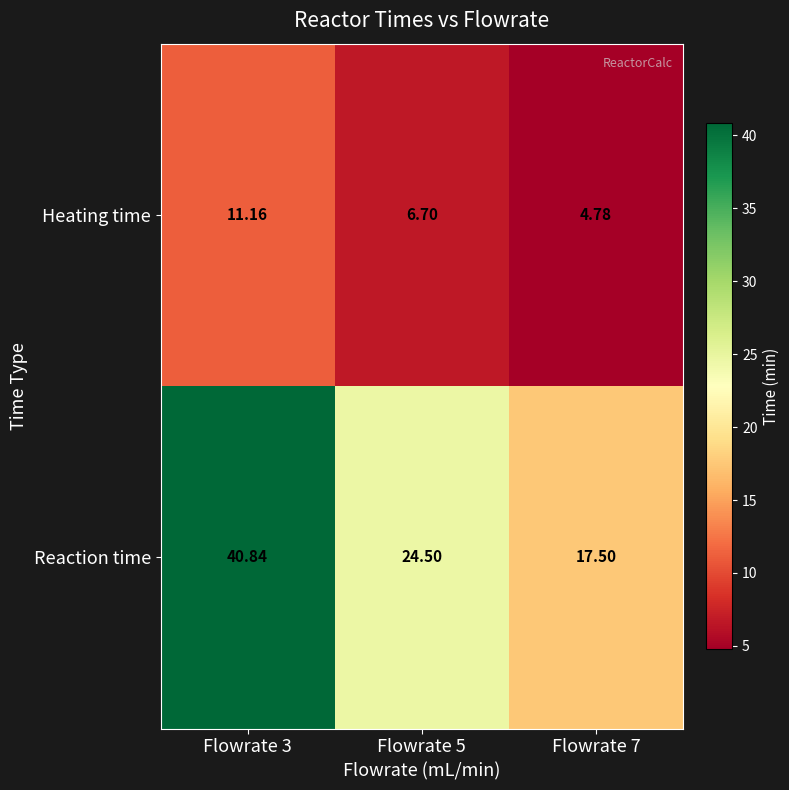

Rank the series by their average value, from highest to lowest.

Reaction time, Heating time